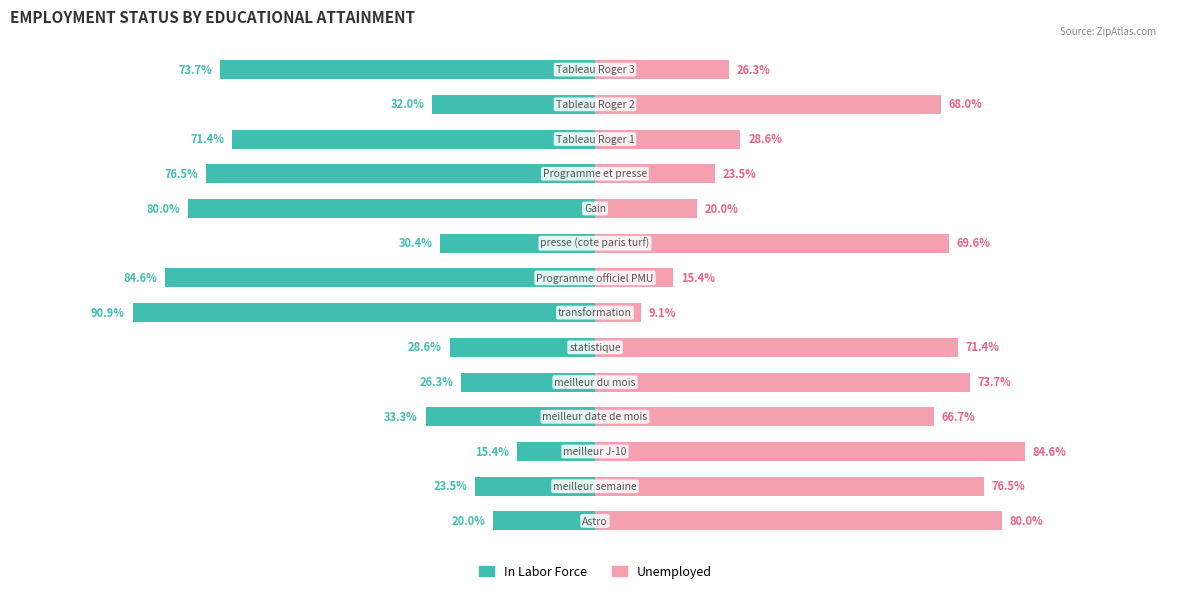

Reading left to right, what are all the values shown in this chart?

In Labor Force: -20.0	-23.5	-15.4	-33.3	-26.3	-28.6	-90.9	-84.6	-30.4	-80.0	-76.5	-71.4	-32.0	-73.7
Unemployed: 80.0	76.5	84.6	66.7	73.7	71.4	9.1	15.4	69.6	20.0	23.5	28.6	68.0	26.3